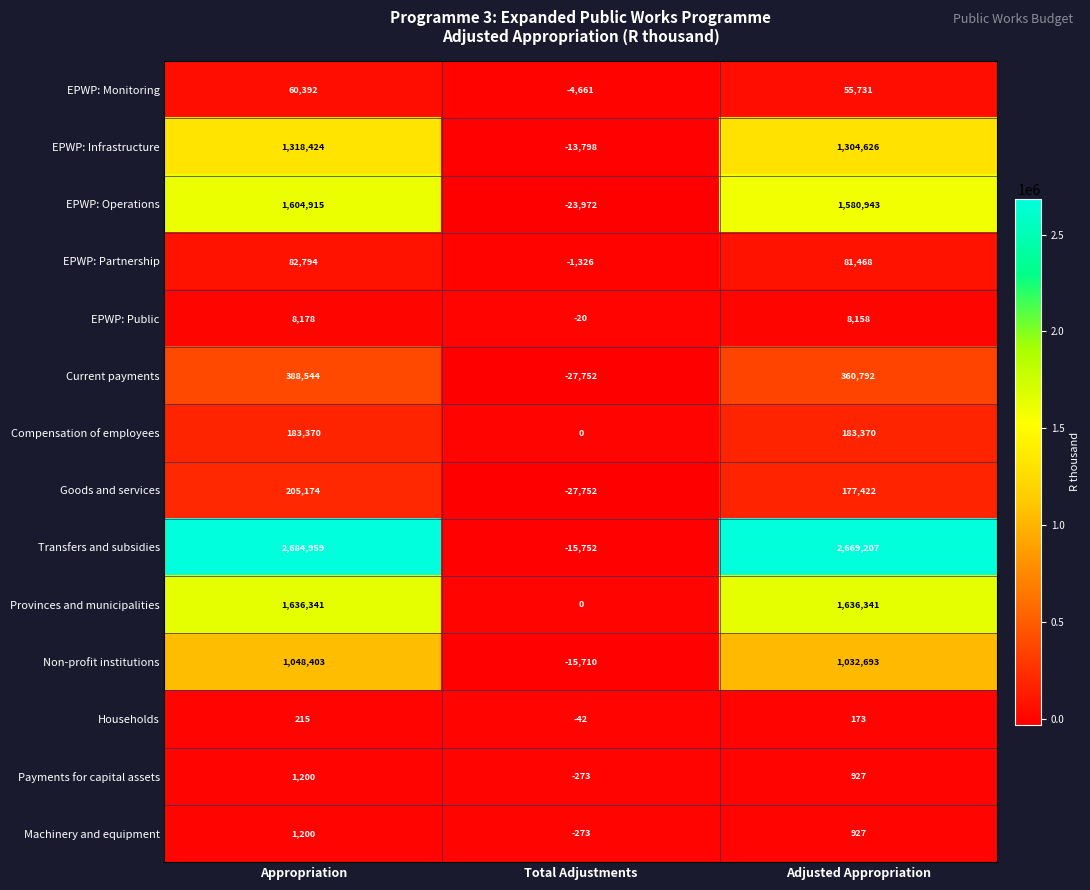

What is the difference between the maximum and minimum values in the EPWP: Operations series?

1628887